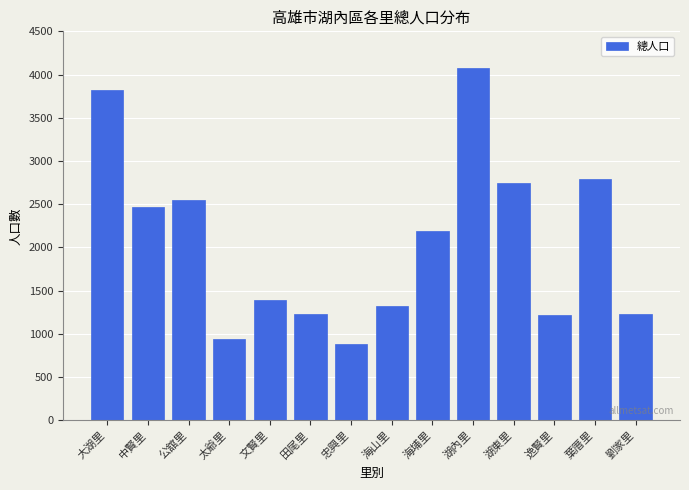

What is the smallest value displayed?

887